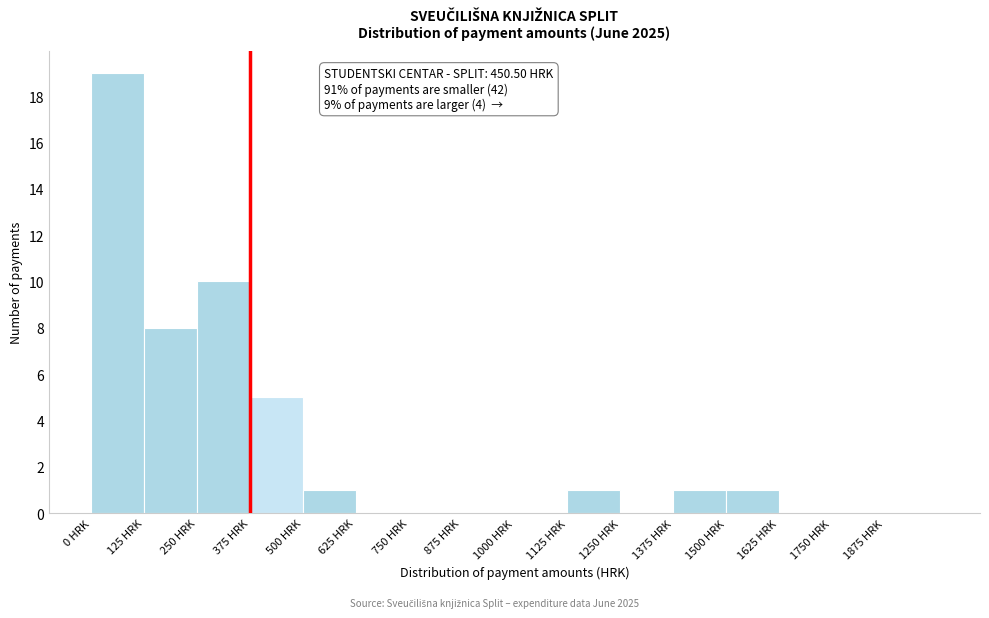

Which range on the x-axis has the tallest bar?

0 to 125